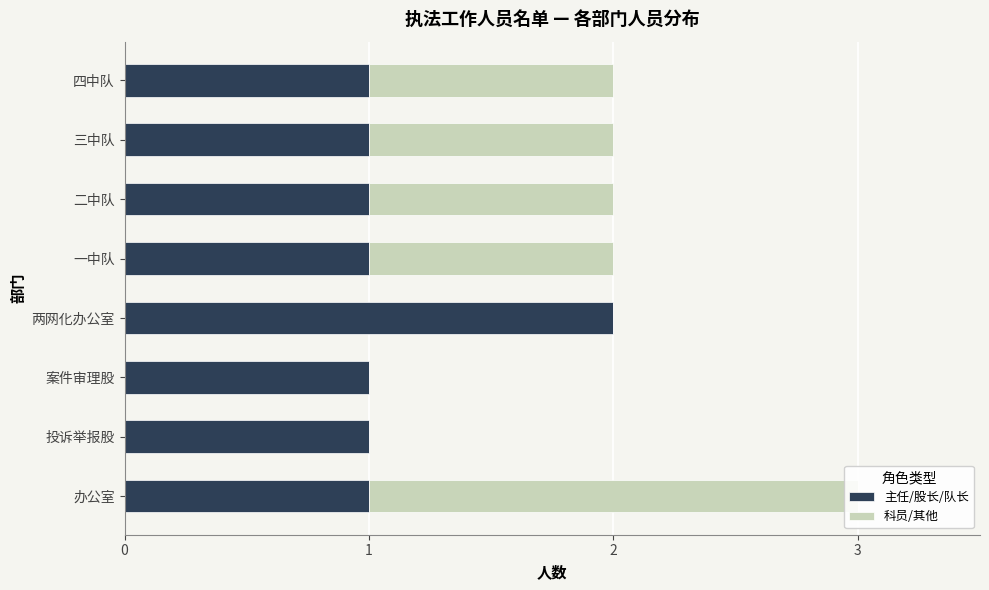

List the series in order of their peak value, highest first.

主任/股长/队长, 科员/其他